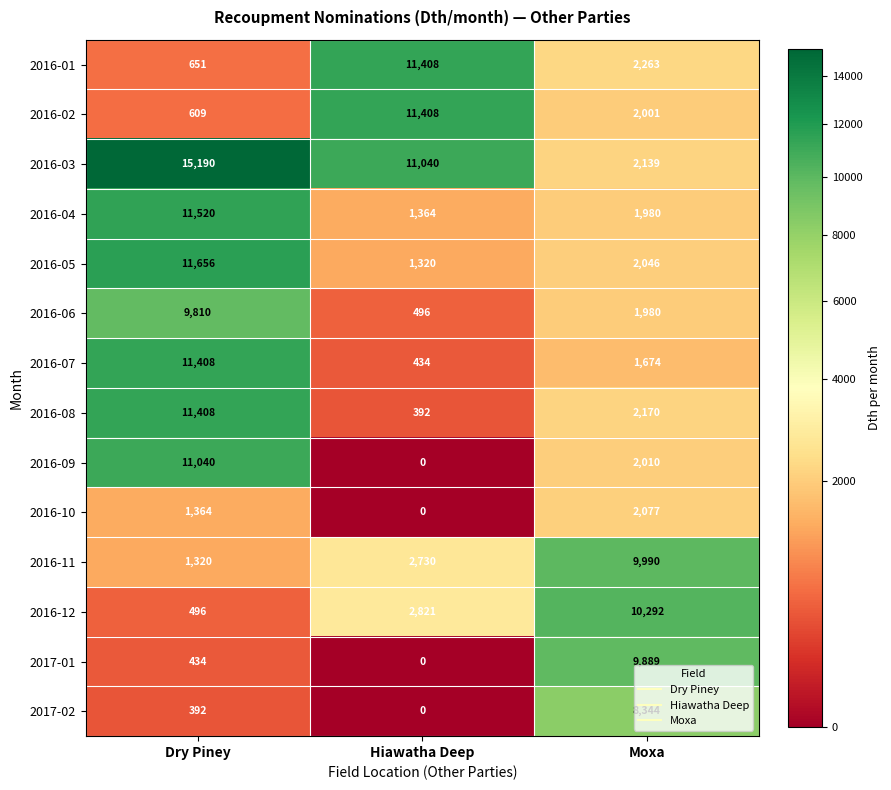

The 2016-05 series shows 1861 at Hiawatha Deep. True or false?

False